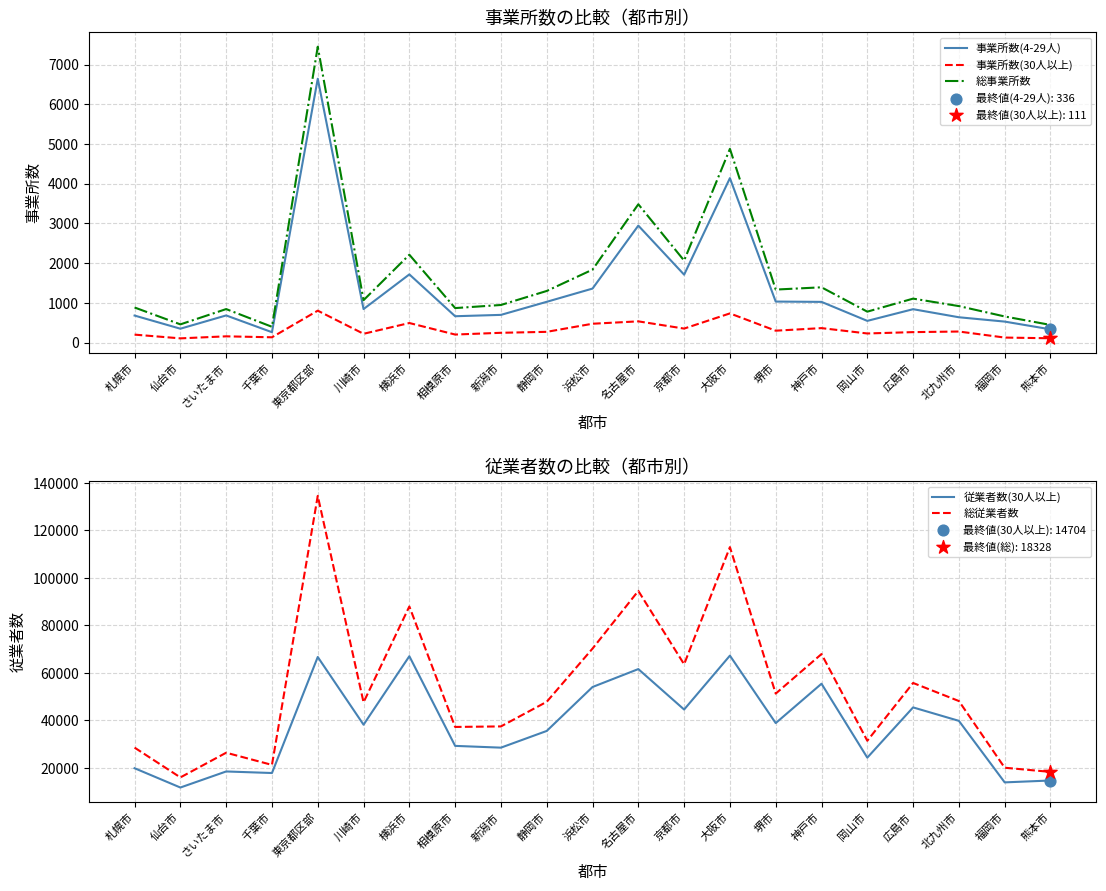

What are all the series names shown in the legend?

事業所数(4-29人), 事業所数(30人以上), 総事業所数, 従業者数(30人以上), 総従業者数